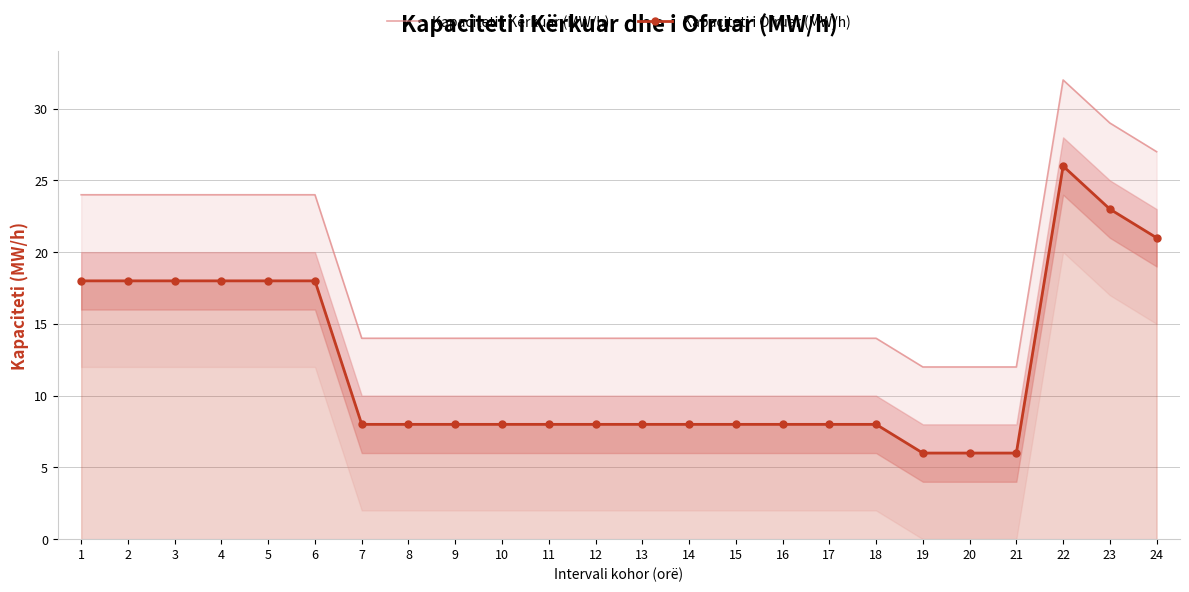

List the series in order of their overall mean, lowest first.

Kapaciteti i Ofruar (MW/h), Kapaciteti i Kërkuar (MW/h)